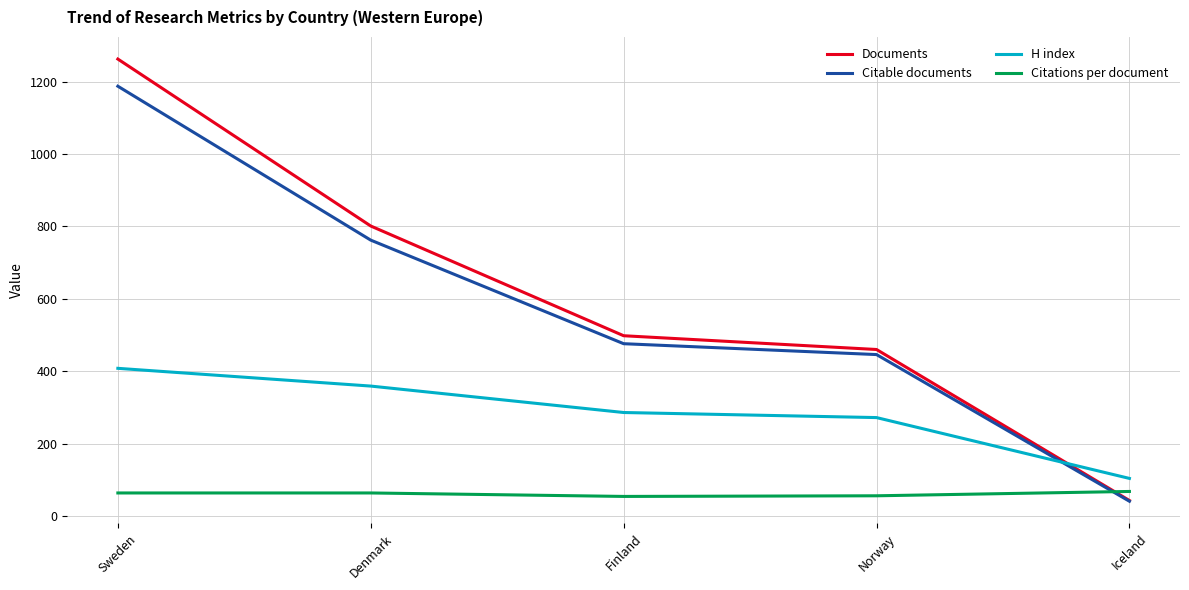

The Citable documents series shows 1187.0 at Sweden. True or false?

True